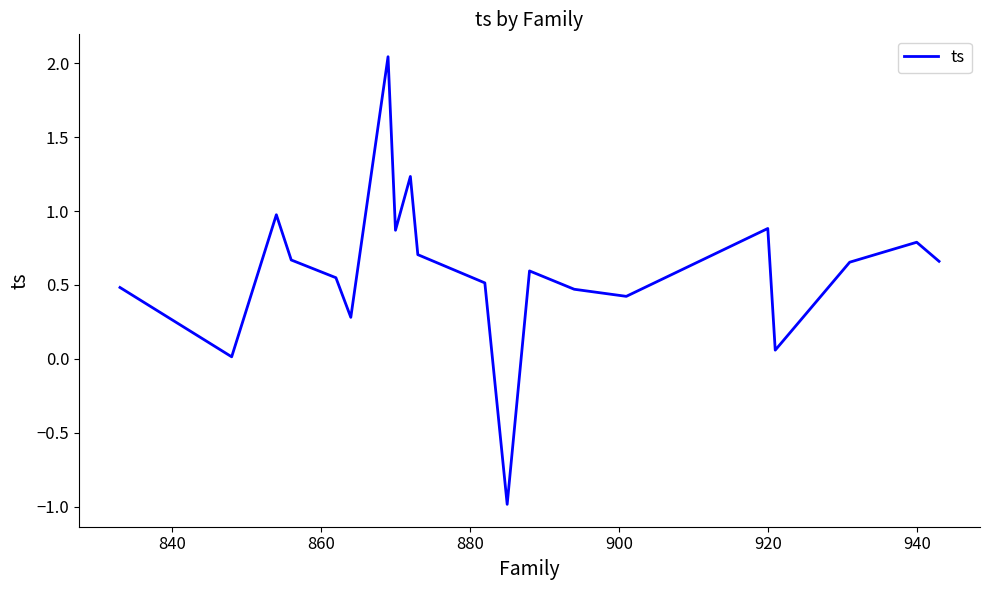

What is the maximum value shown in the chart?

2.0